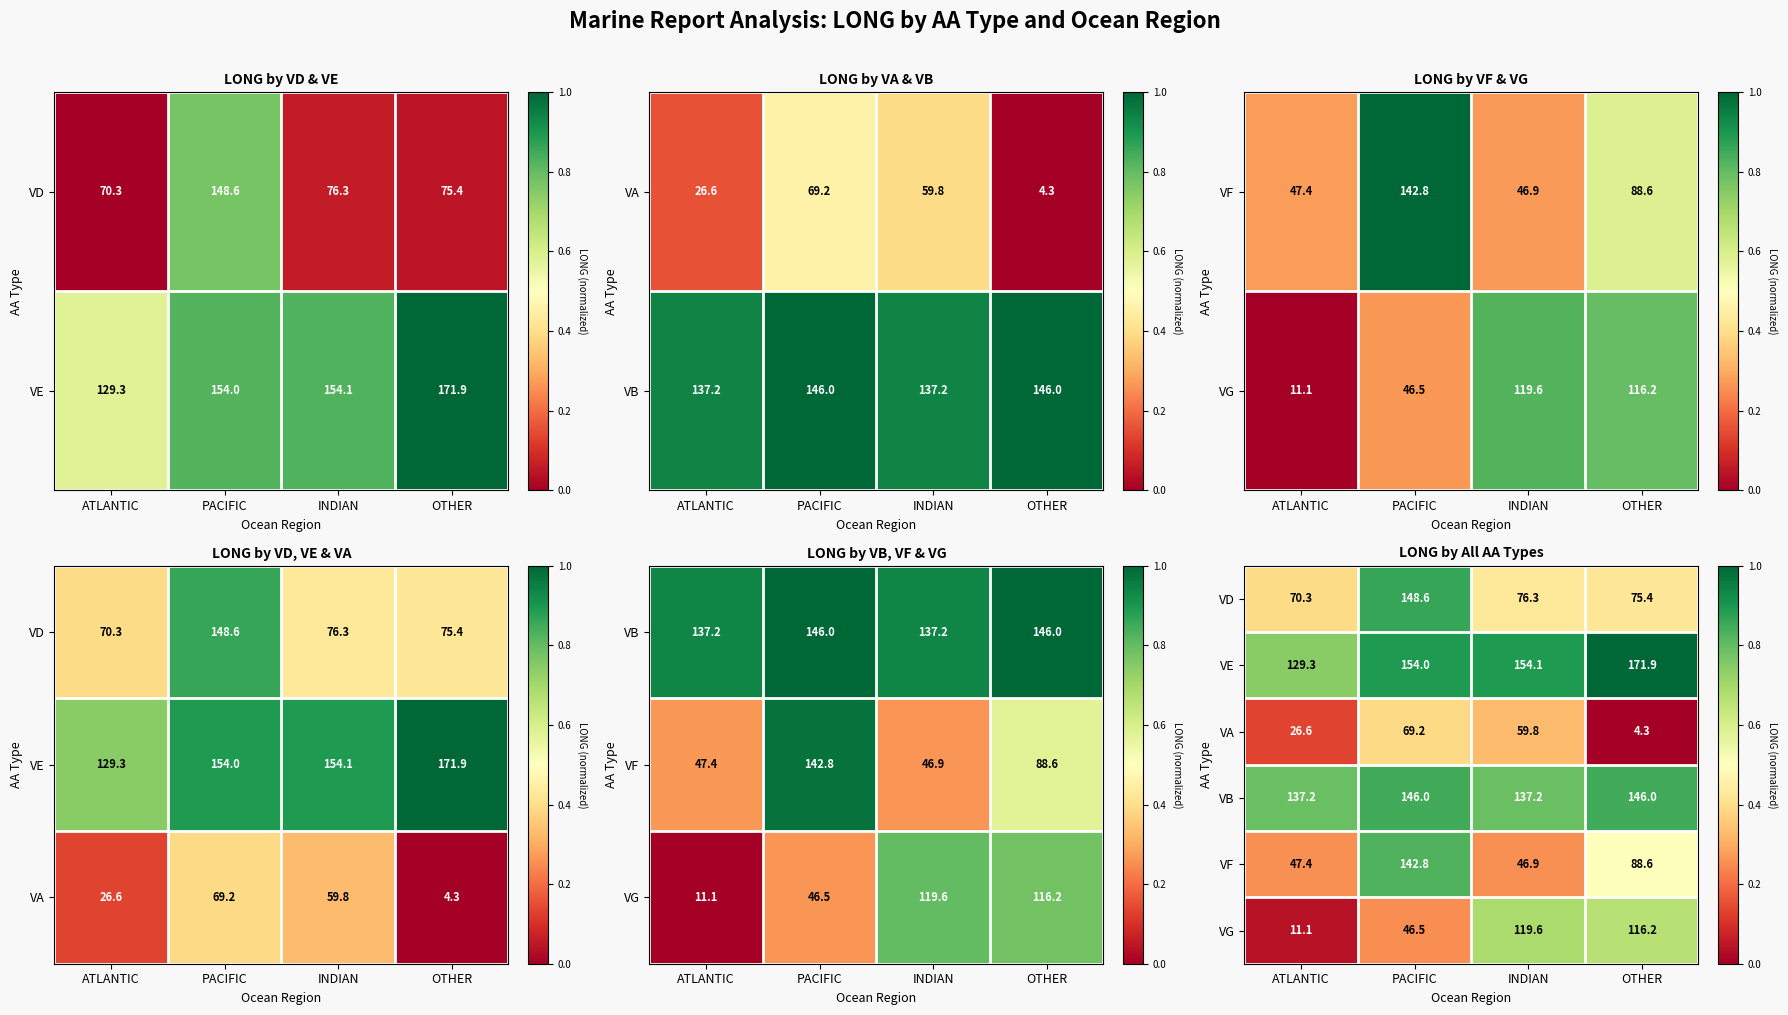

True or false: VF has a value of 0.8 at PACIFIC.

True